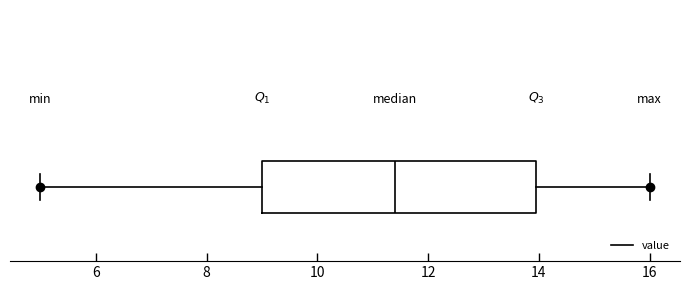

Where does the right whisker of the box end on the x-axis? The values are not printed on the chart, so give them approximately, as read against the axis.

16.0